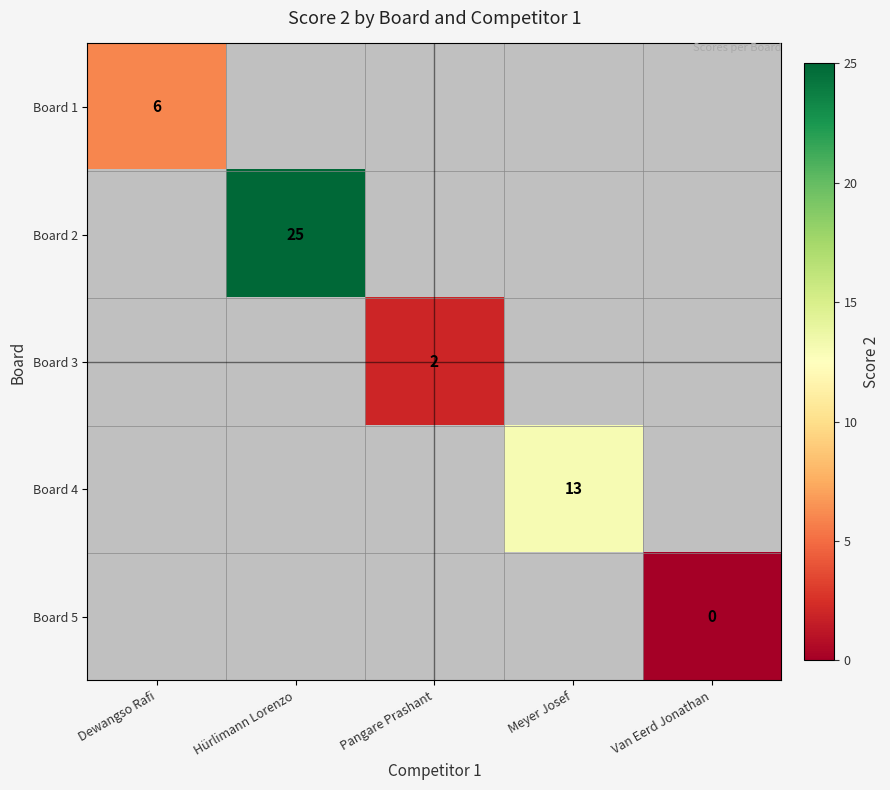

At which category does the chart reach its minimum across all series?

Van Eerd Jonathan